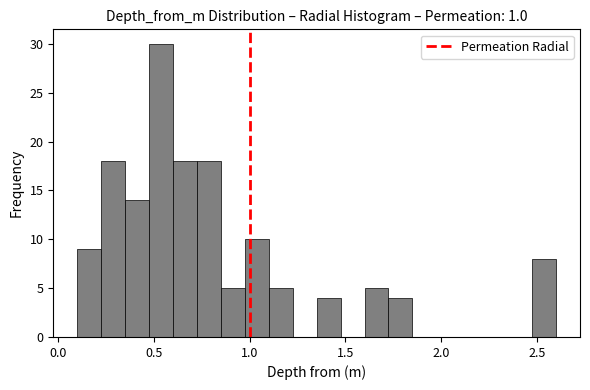

Read against the x-axis, roughly where is the centre of the tallest bar?

0.55